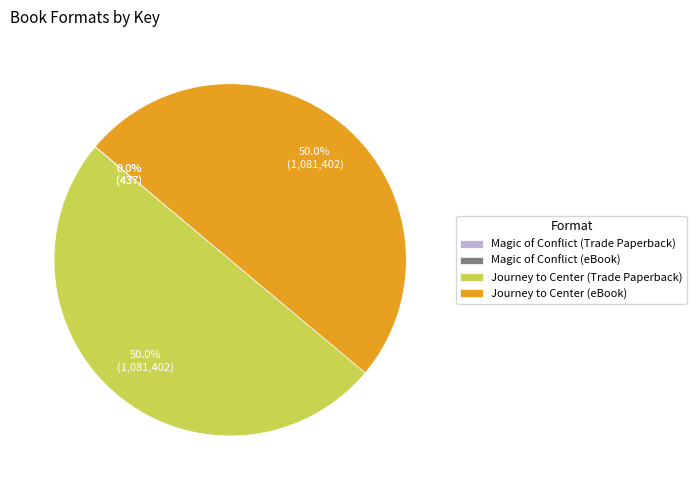

Do Journey to Center (eBook) and Journey to Center (Trade Paperback) together represent more than half of the pie?

Yes